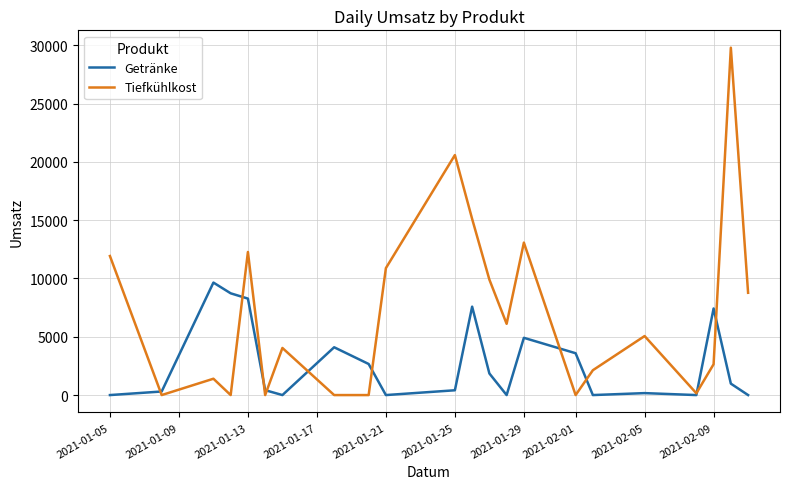

What is the greatest value displayed?

29790.9